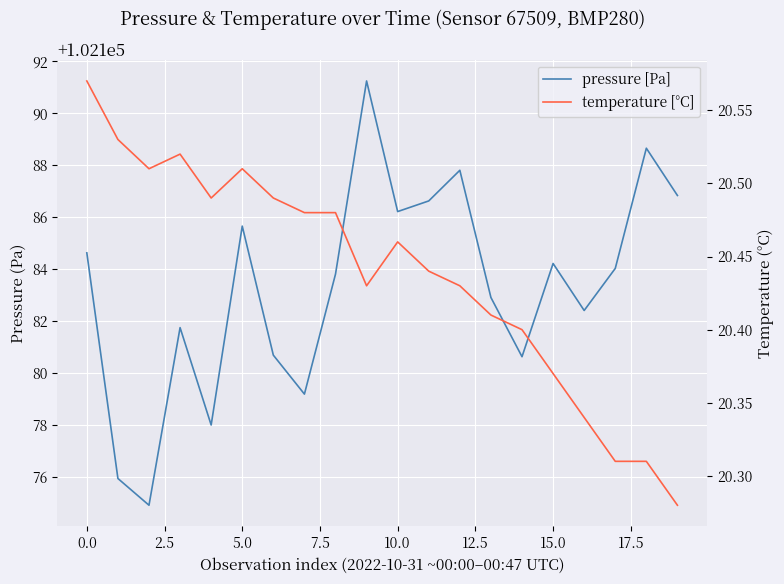

What is the maximum value shown in the chart?

102191.2